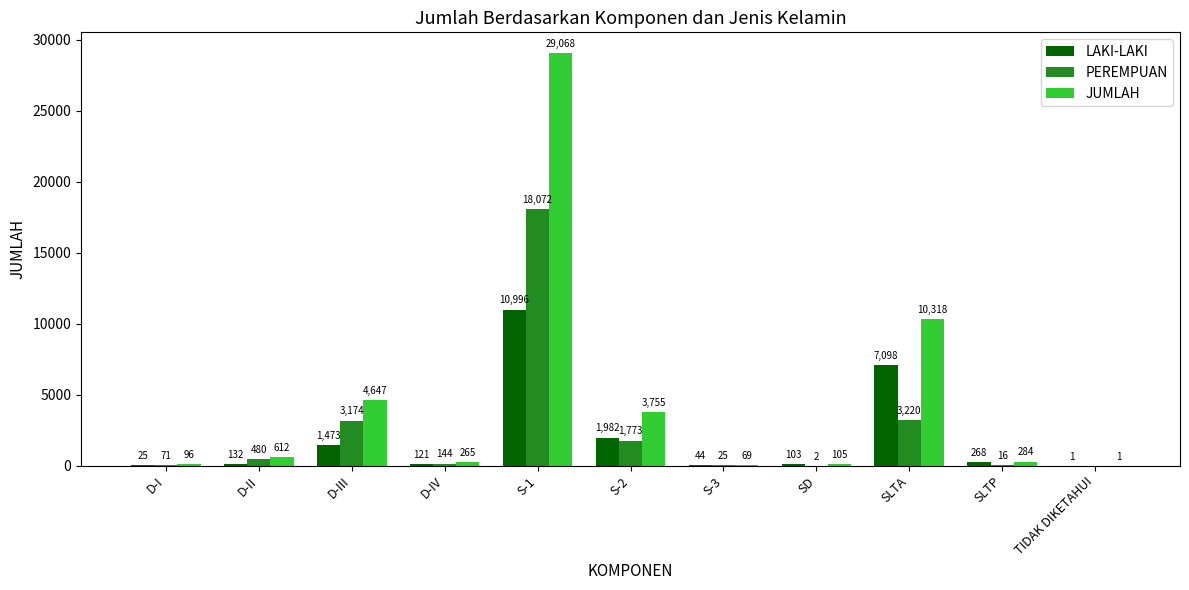

True or false: PEREMPUAN has a value of 18072 at S-1.

True